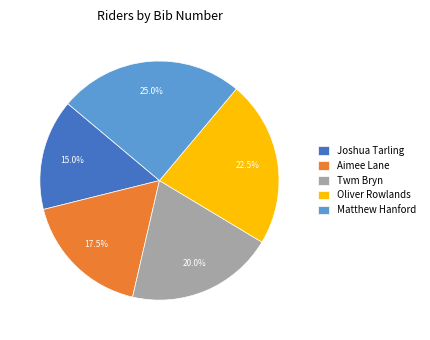

Approximately how many times larger is the value at Oliver Rowlands compared to Joshua Tarling?

1.5